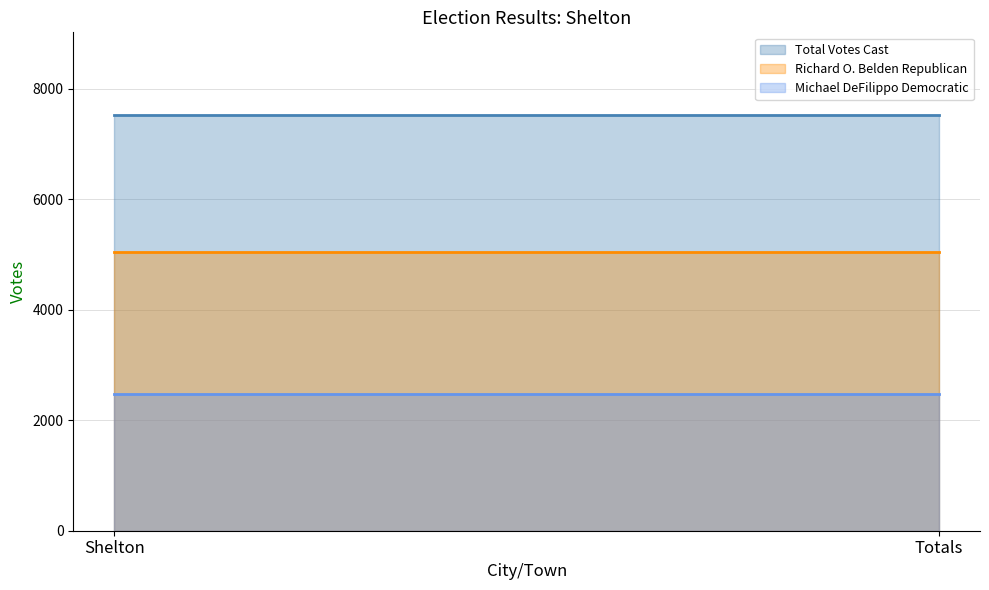

Rank the series by their average value, from lowest to highest.

Michael DeFilippo Democratic, Richard O. Belden Republican, Total Votes Cast